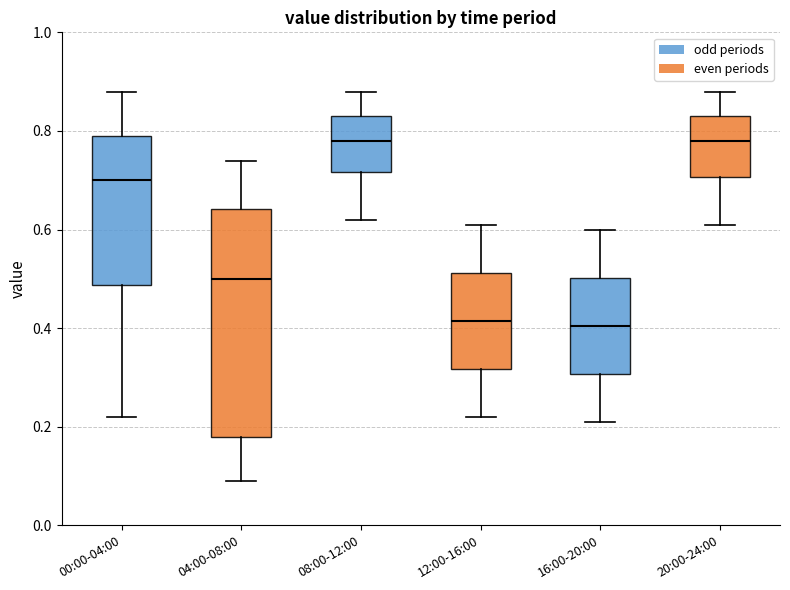

Comparing the boxes themselves (not the whiskers), which one is the tallest?

04:00-08:00